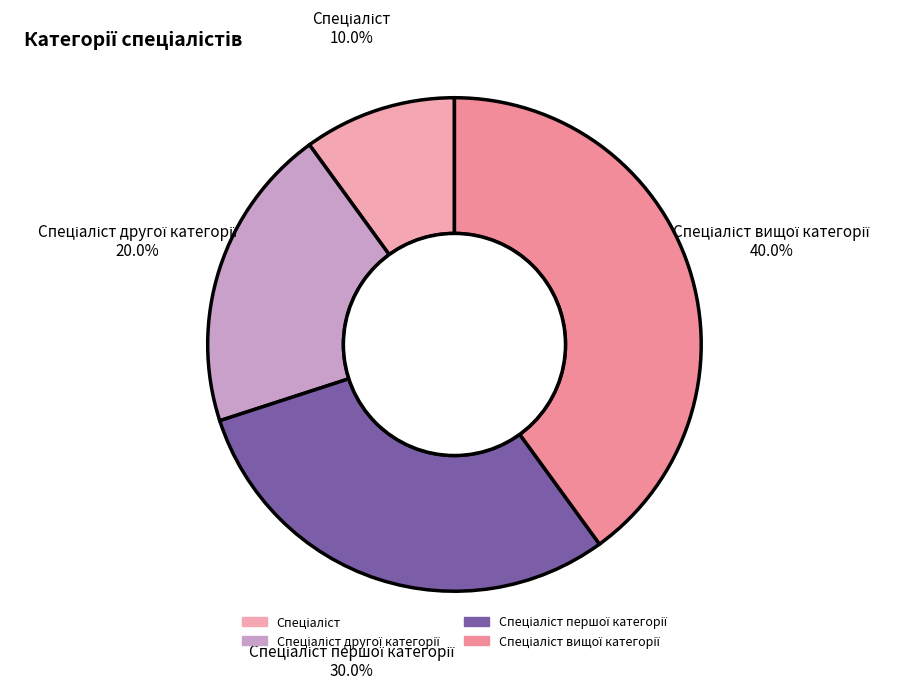

Is there a majority slice in this chart?

No